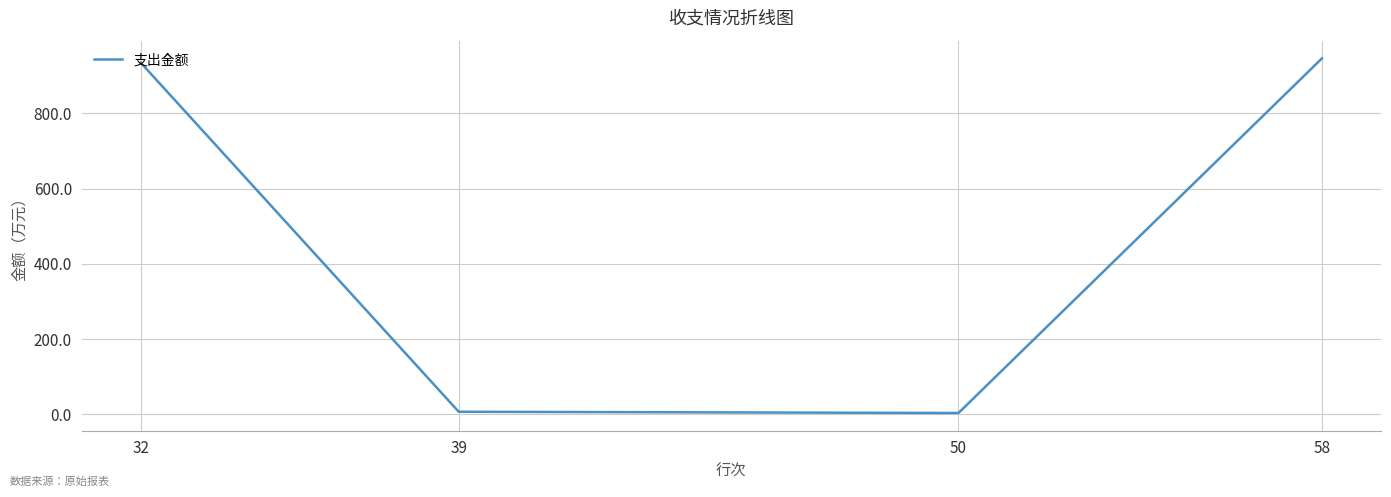

What is the greatest value displayed?

946.2